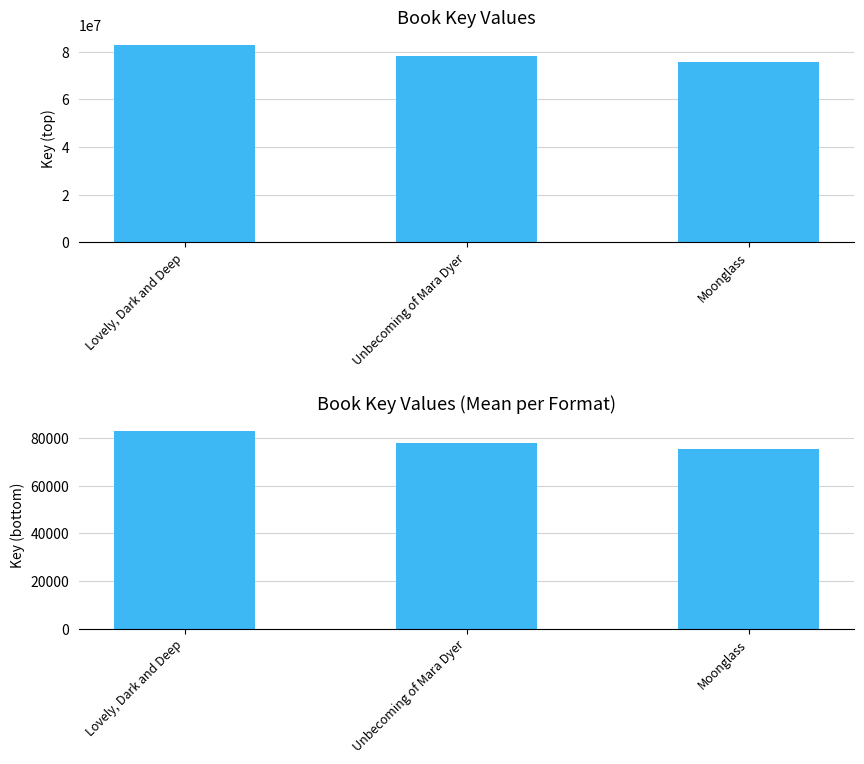

Which series has the largest range (max minus min)?

Key